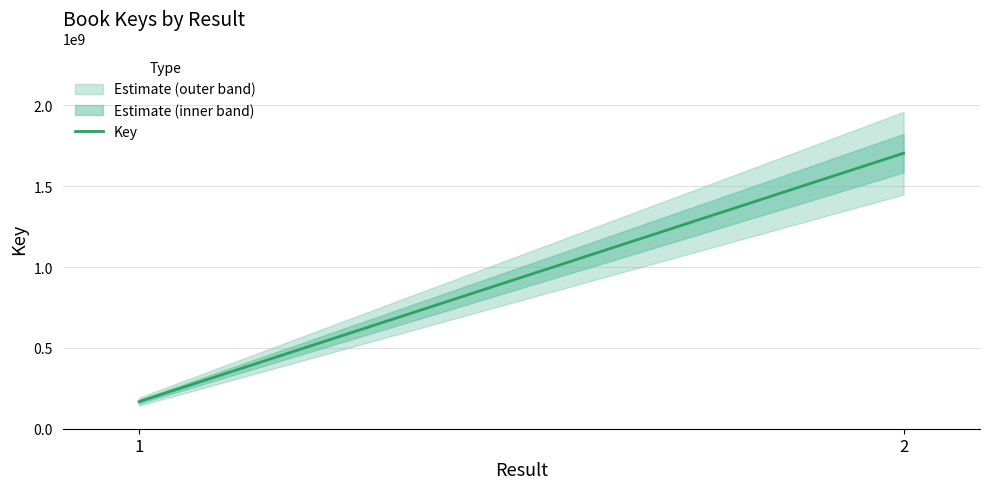

Which label corresponds to the largest value in the chart?

2